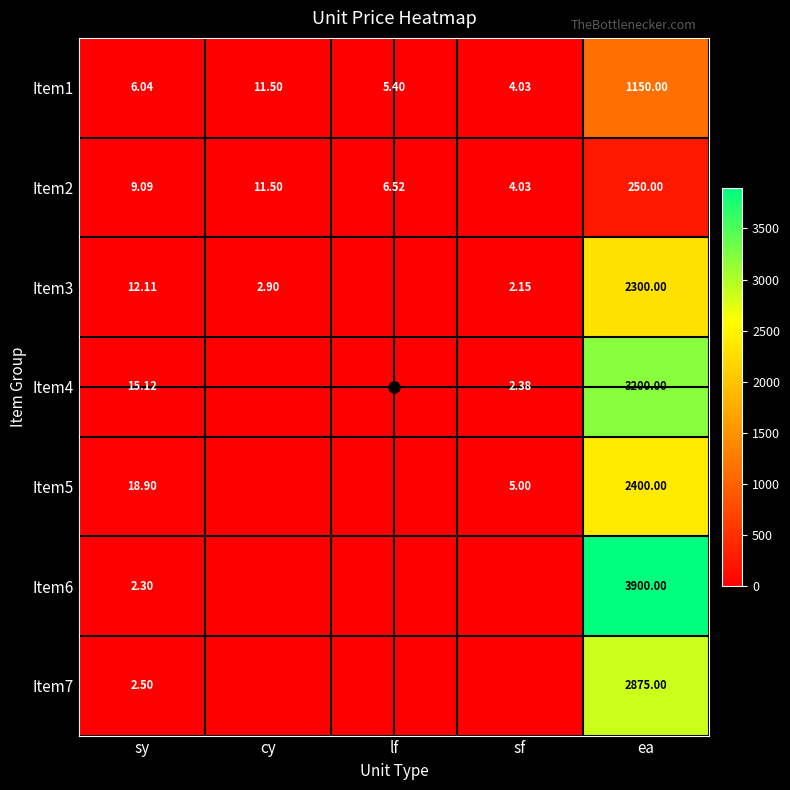

At which label does Item2 reach its peak?

ea